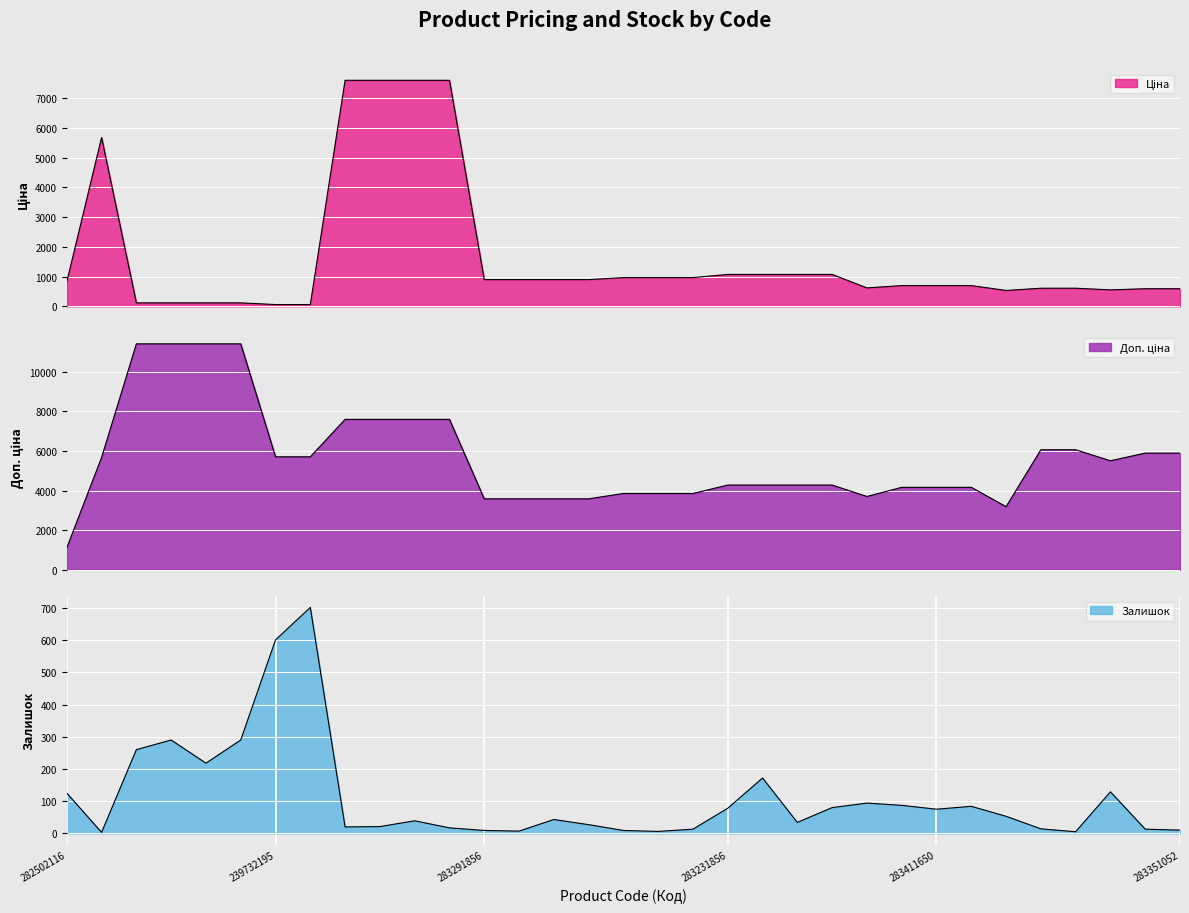

Rank the categories by Залишок value from lowest to highest.

10832185, 283381650, 283261650, 283291651, 283291856, 283261651, 283351052, 283261055, 283351055, 283381651, 239682179, 247052181, 247052180, 283291055, 283231650, 239682195, 283291650, 283400563, 283411650, 283231856, 283231052, 283411055, 283411651, 281731856, 282502116, 283321856, 283231651, 239772195, 247132181, 247132180, 239772179, 239732195, 239732179